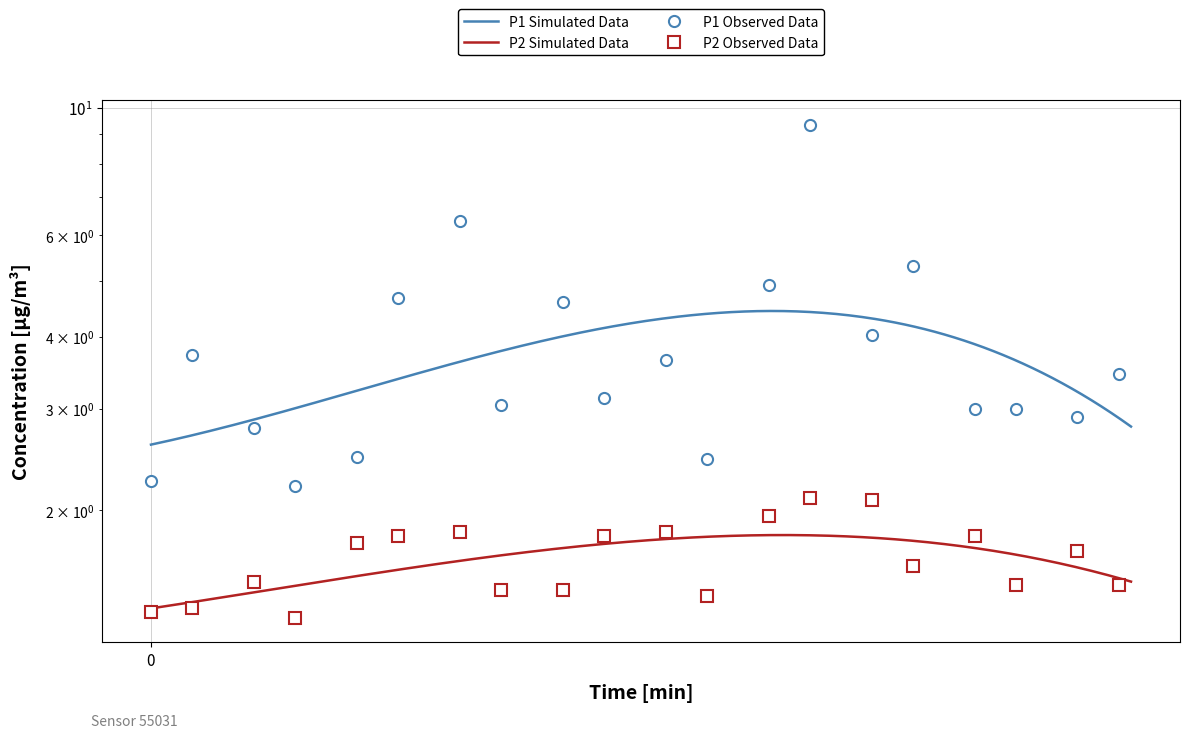

Reading right to left, extract all data points from this chart.

P1: 3.5	2.9	3.0	3.0	5.3	4.0	9.3	4.9	2.5	3.6	3.1	4.6	3.0	6.3	4.7	2.5	2.2	2.8	3.7	2.2
P2: 1.5	1.7	1.5	1.8	1.6	2.1	2.1	1.9	1.4	1.8	1.8	1.4	1.4	1.8	1.8	1.8	1.3	1.5	1.4	1.3